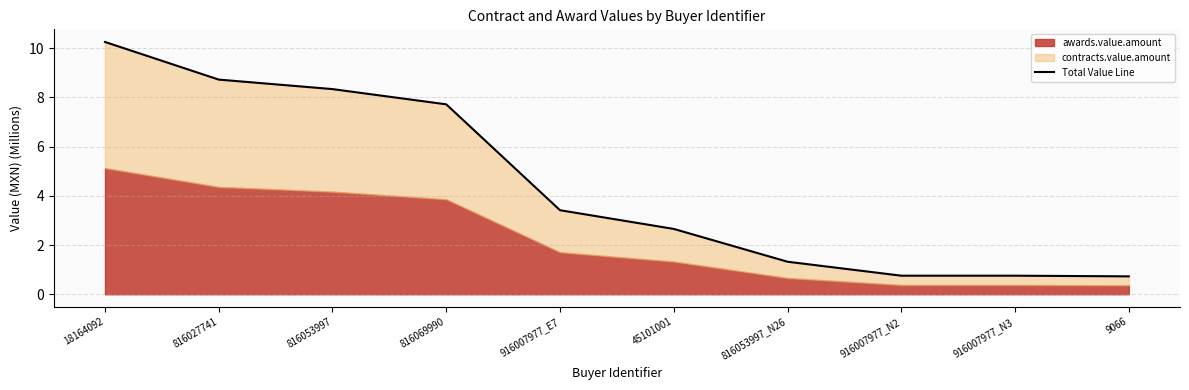

List the labels in order of value, smallest first.

9066, 916007977_N2, 916007977_N3, 816053997_N26, 45101001, 916007977_E7, 816069990, 816053997, 816027741, 18164092